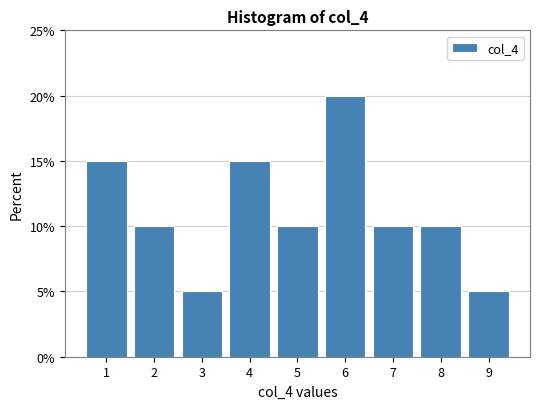

What is the height of the bar covering 3.5 to 4.5 on the x-axis? The values are not printed on the chart, so give them approximately, as read against the axis.

15